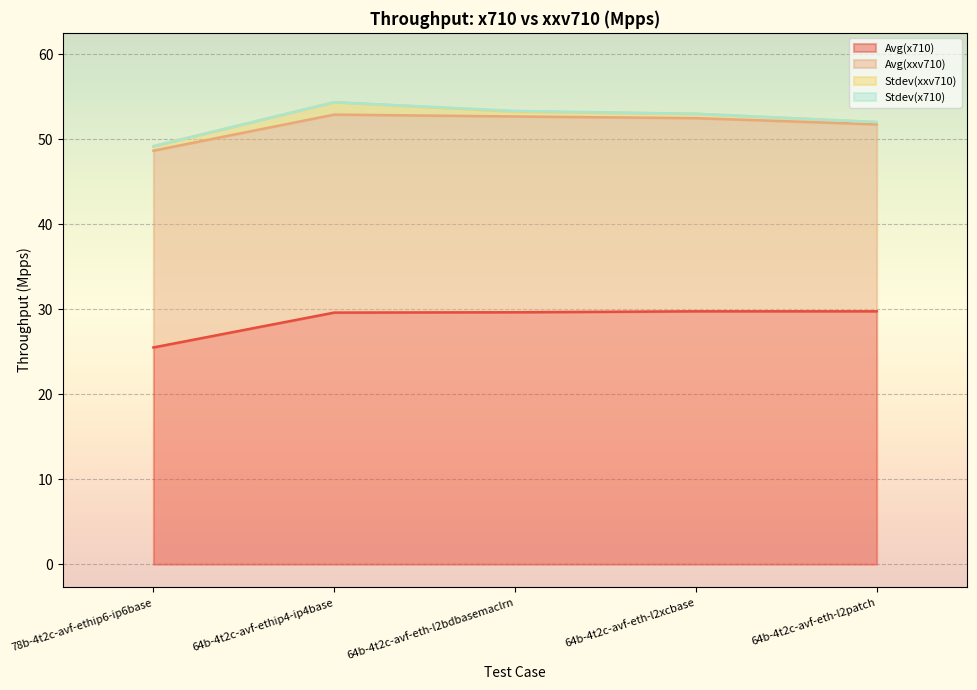

True or false: Avg(xxv710) and Stdev(x710) intersect in this chart.

False